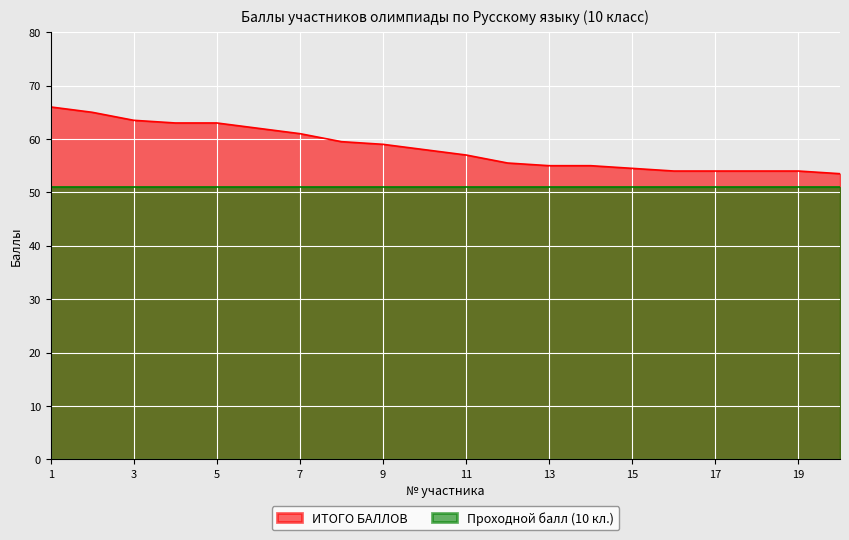

What is the value of the 7th point from the left?

61.0